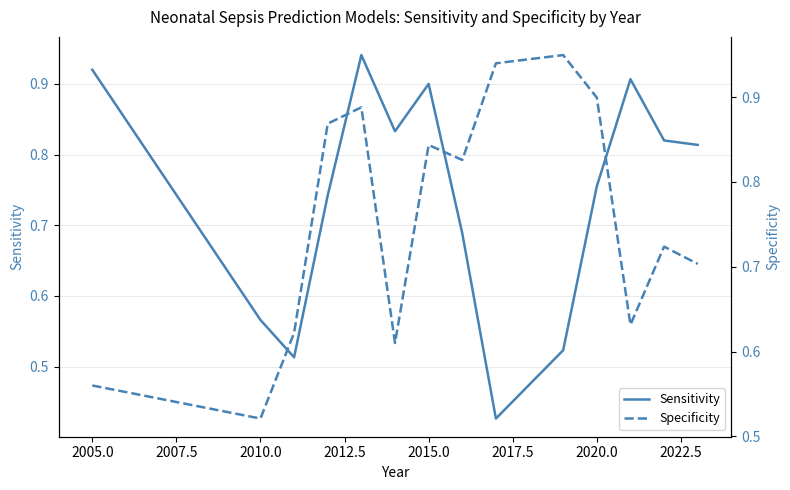

How many Specificity values are between 0 and 1?

14